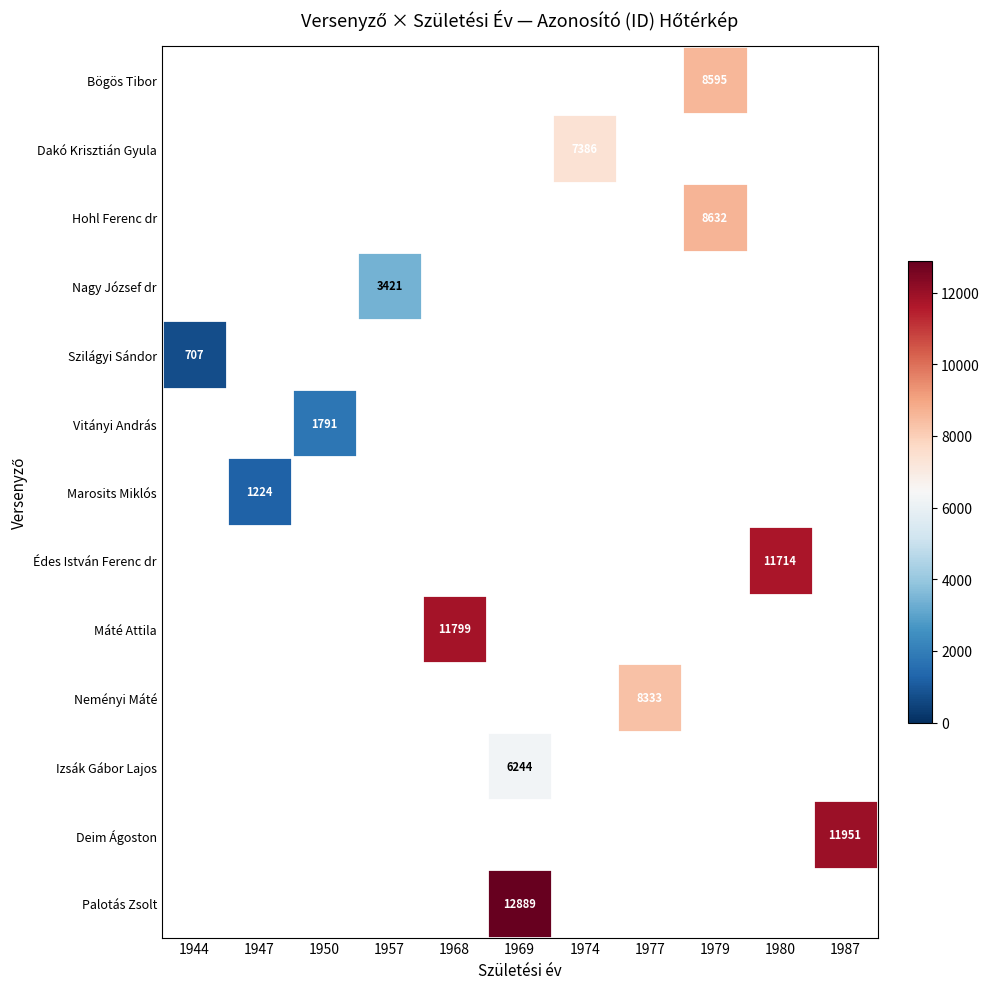

What is the lowest value of the Szilágyi Sándor series?

707.0